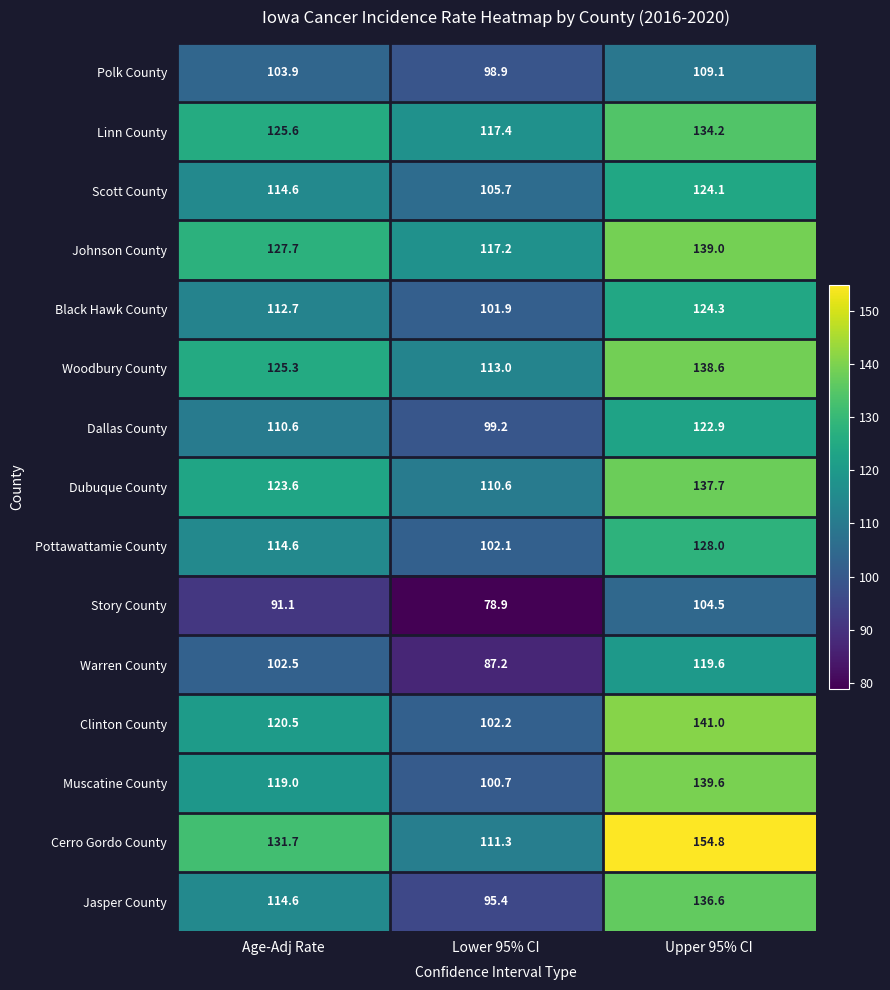

The Polk County series shows 170.1 at Age-Adj Rate. True or false?

False